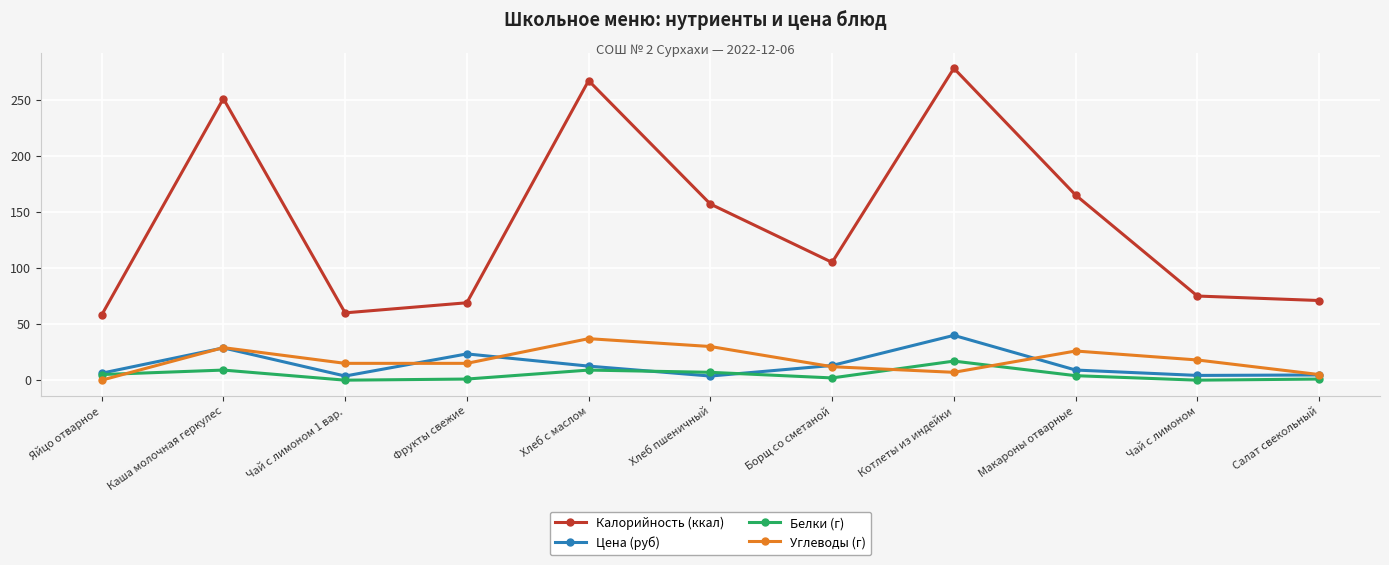

True or false: Калорийность (ккал) has a value of 71.0 at Салат свекольный.

True